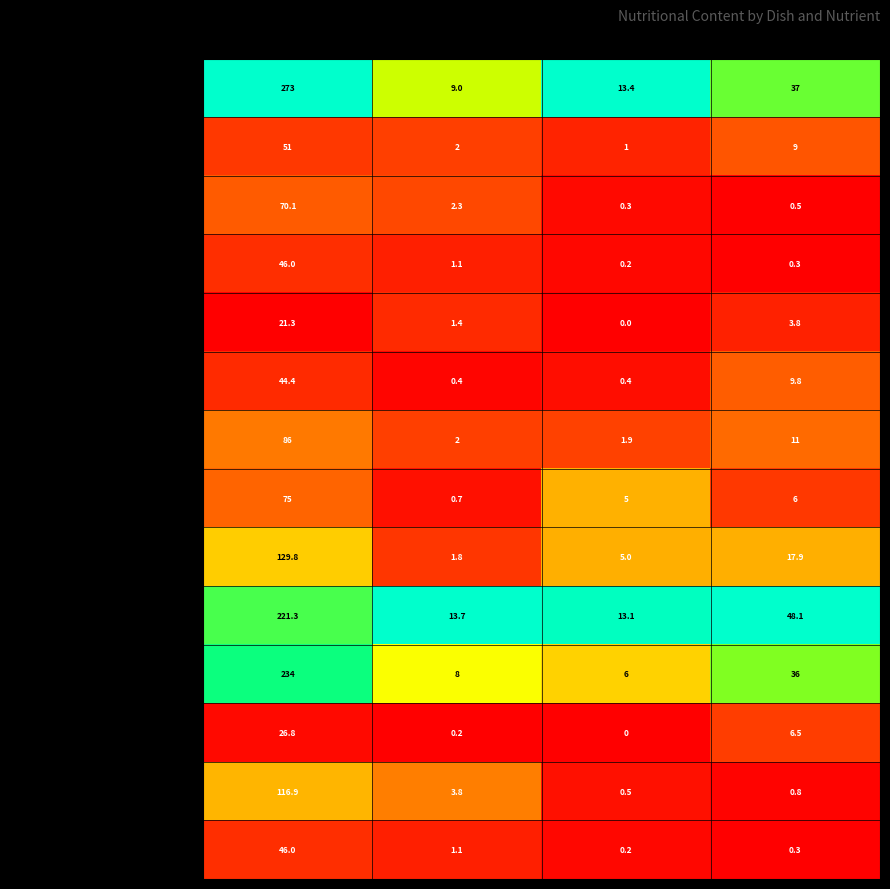

Which series has the largest range (max minus min)?

Каша вязкая молочная из пшена и риса